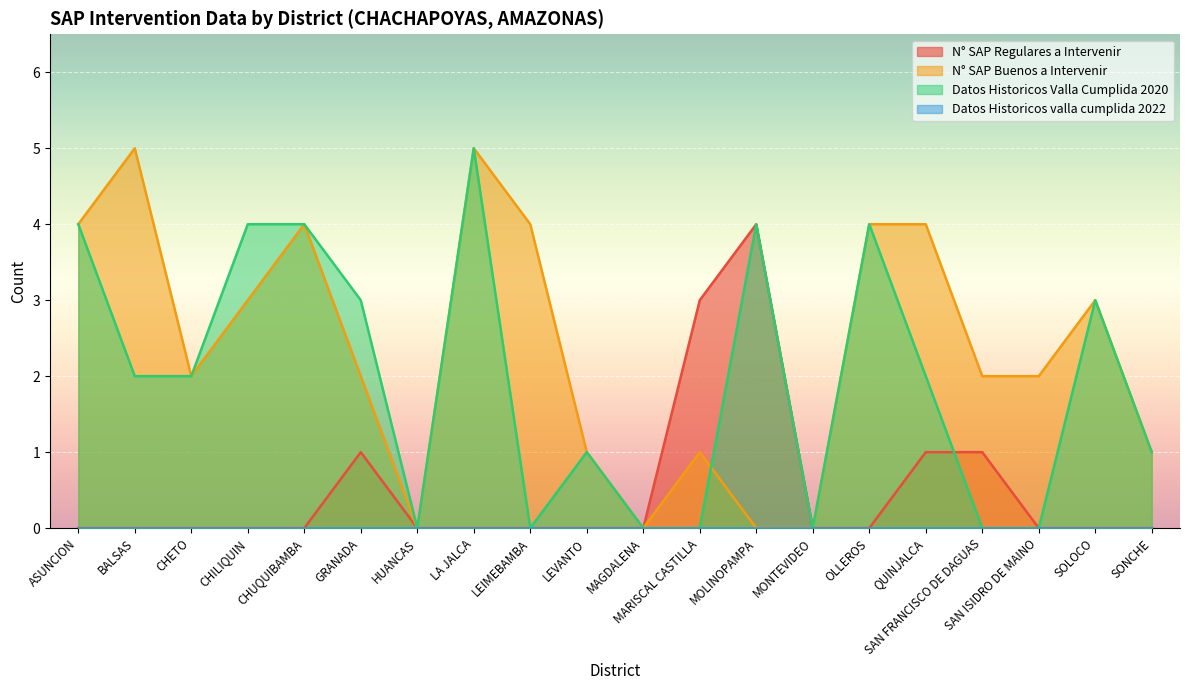

At which category is the sum across all series the highest?

LA JALCA